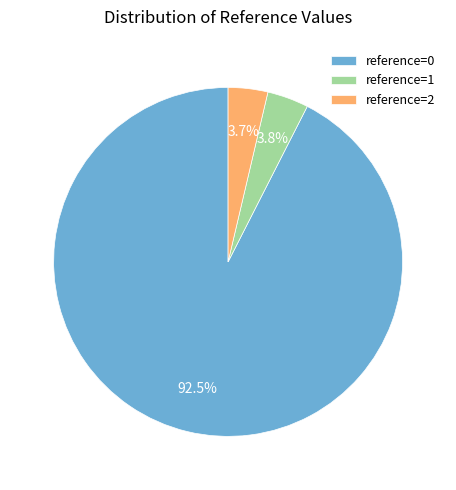

Which slice is the largest?

reference=0